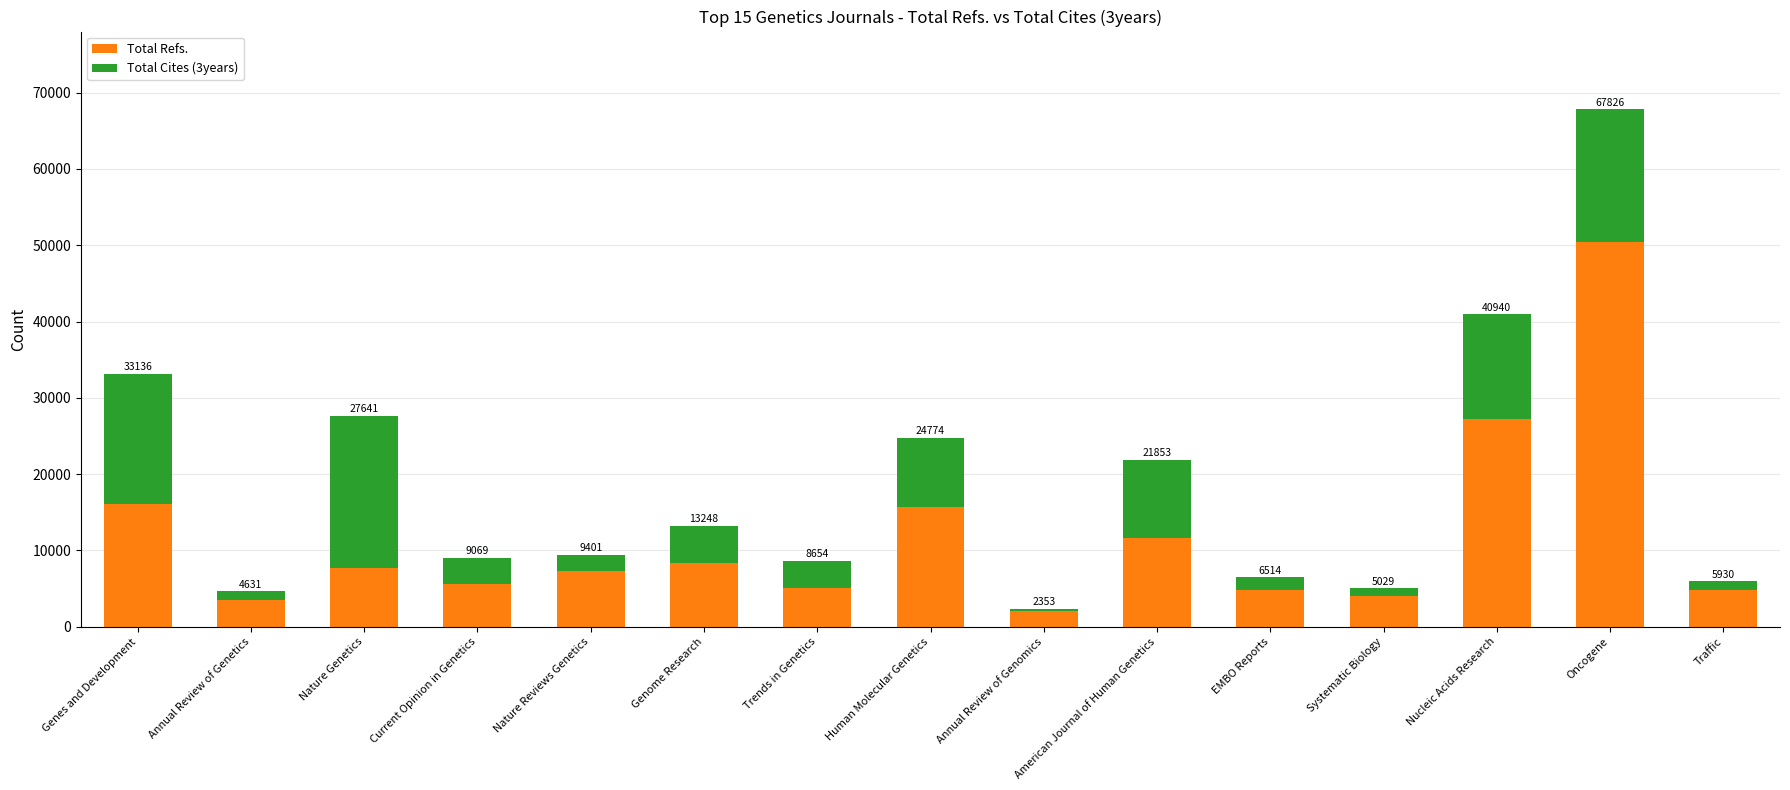

What are all the series names shown in the legend?

Total Refs., Total Cites (3years)